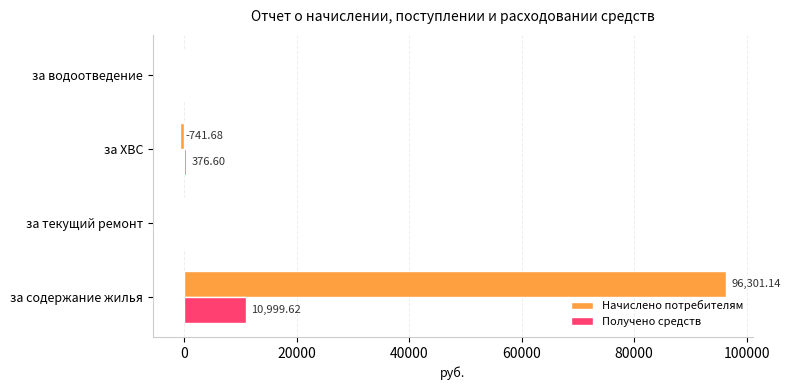

Is the value of Получено средств at за содержание жилья greater than the value of Начислено потребителям at за водоотведение?

Yes